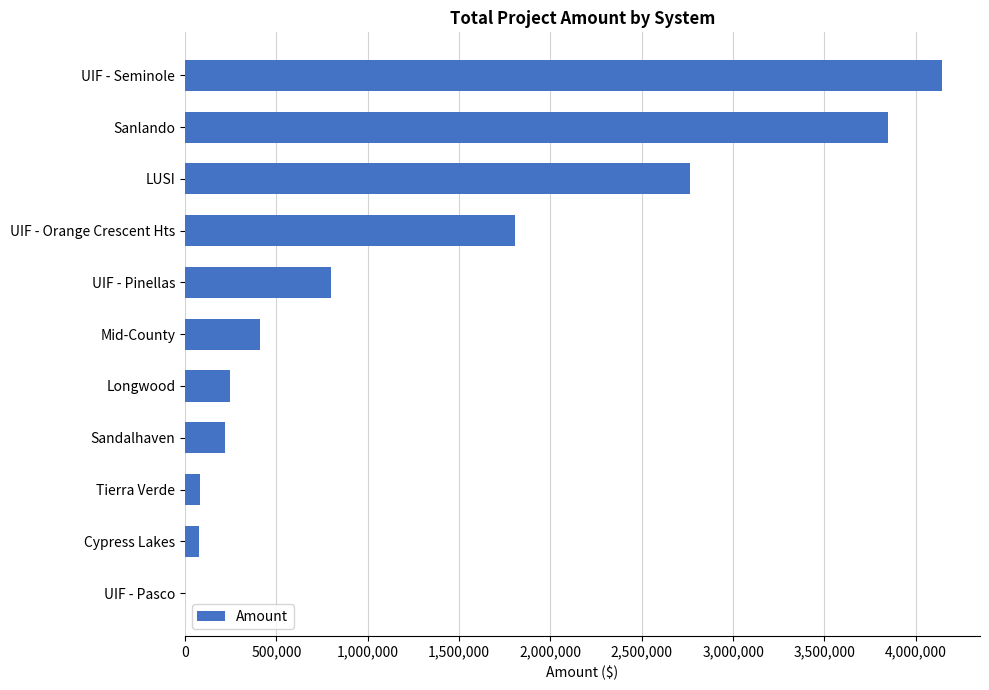

Read the value at Sanlando.

3847696.3